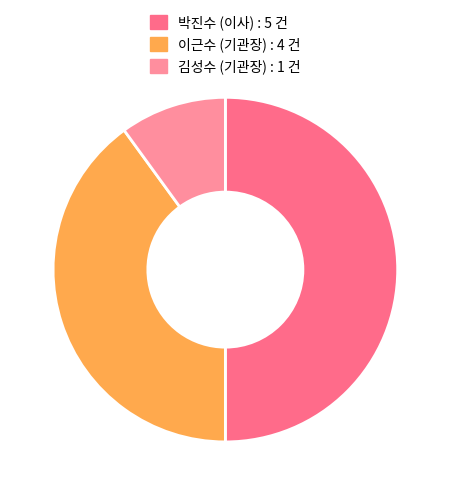

True or false: 이근수 (기관장) : 4 건 accounts for 40% of the total.

True